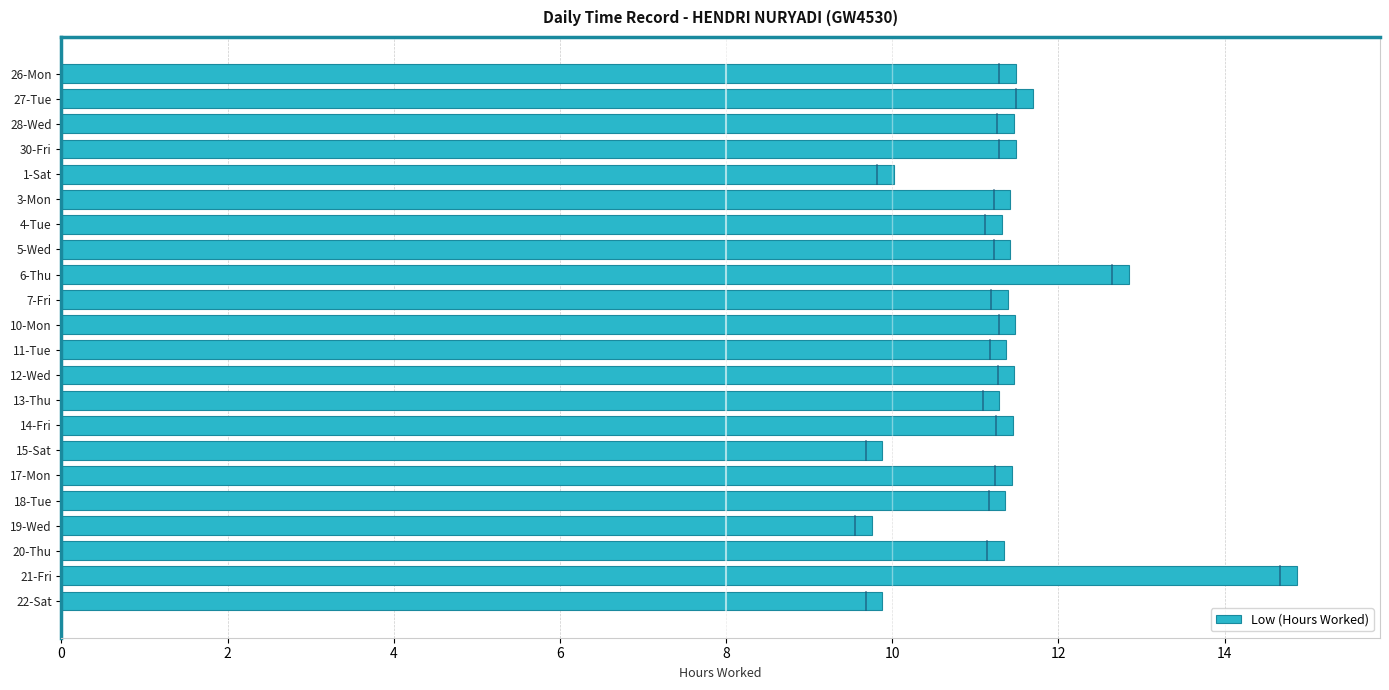

At which label is the value closest to 12?

27-Tue